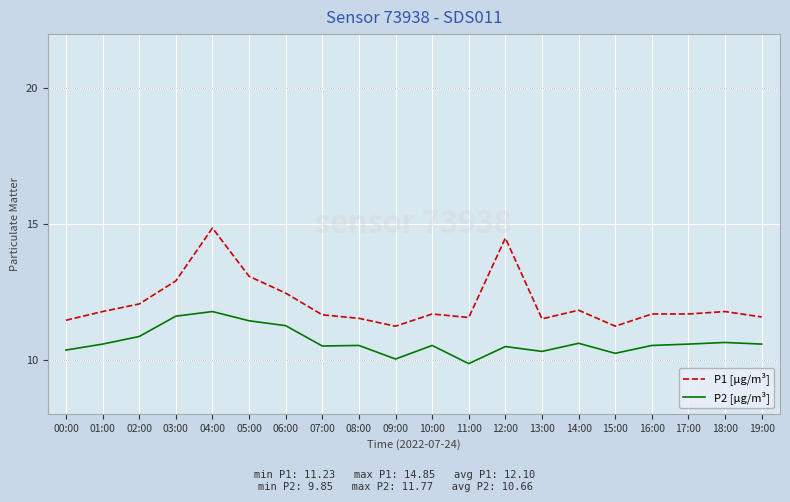

True or false: P1 [µg/m³] and P2 [µg/m³] intersect in this chart.

False